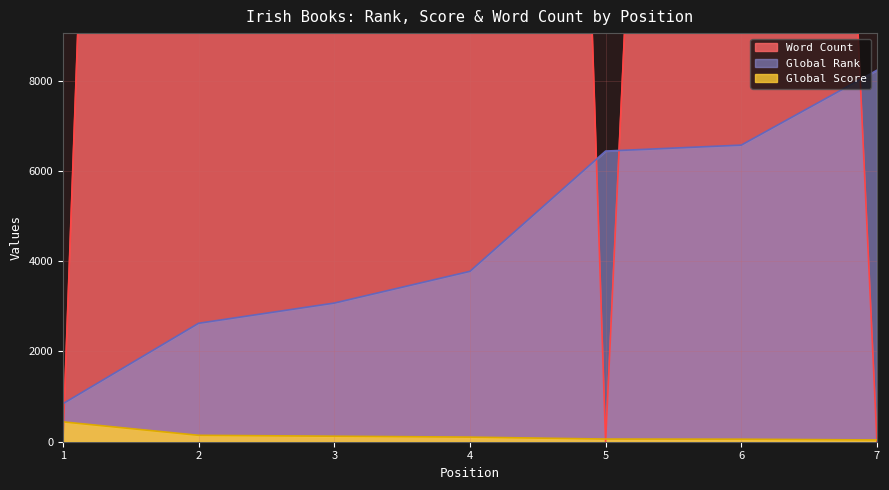

True or false: Word Count has a value of 0 at 5.

True